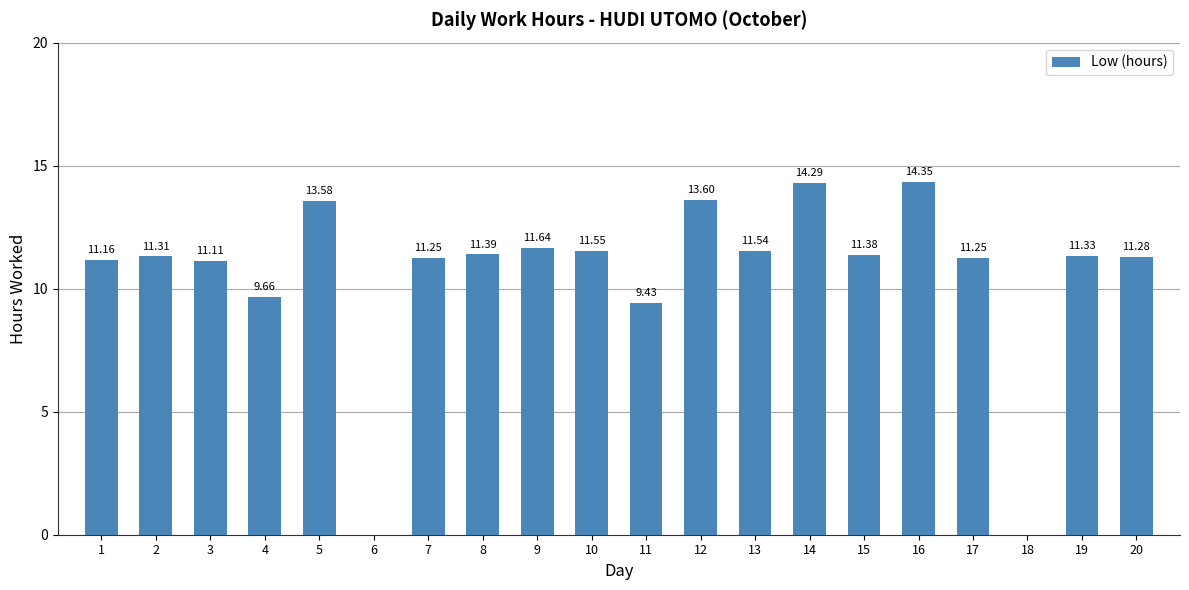

What is the sum of all values?

211.1